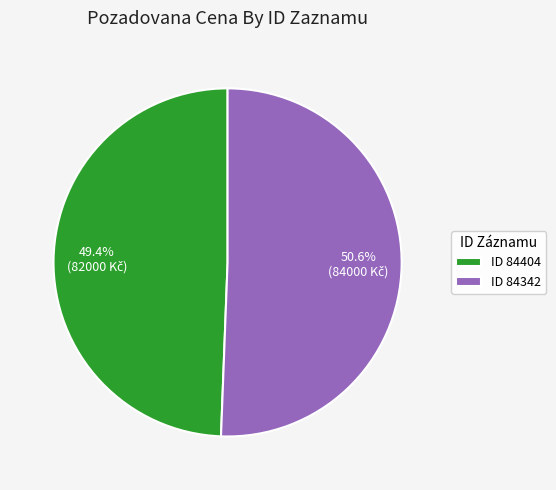

To the nearest percent, what is the average slice percentage?

50%